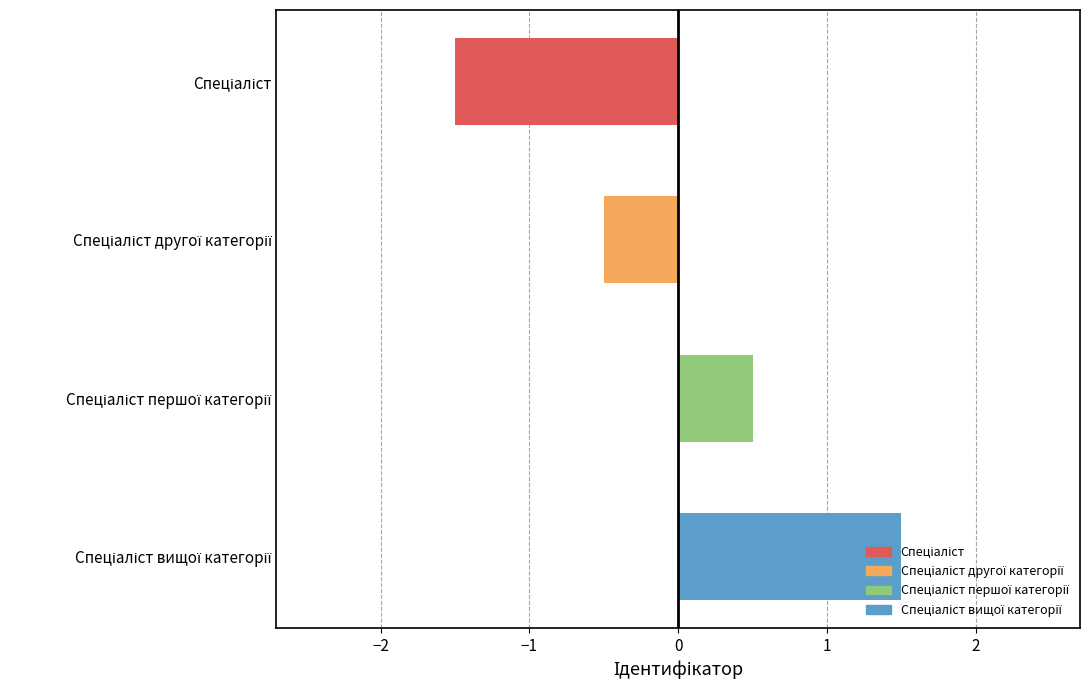

What is the difference between the maximum and minimum values?

3.0